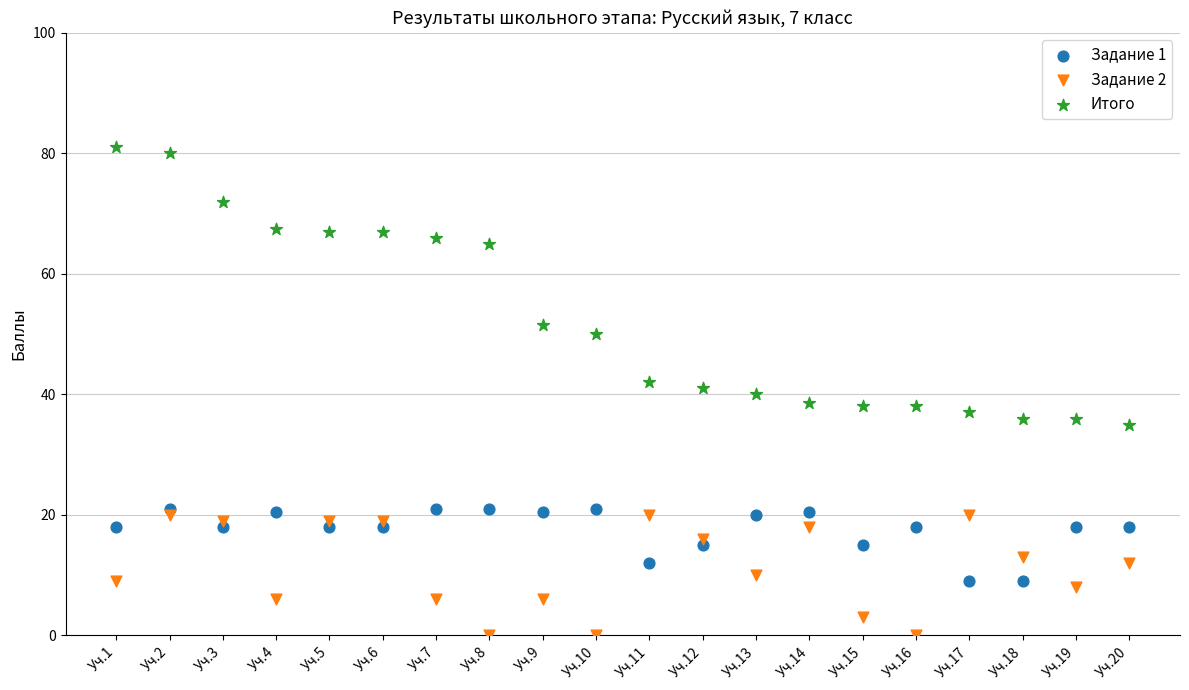

Which series reaches the maximum Y coordinate?

Итого